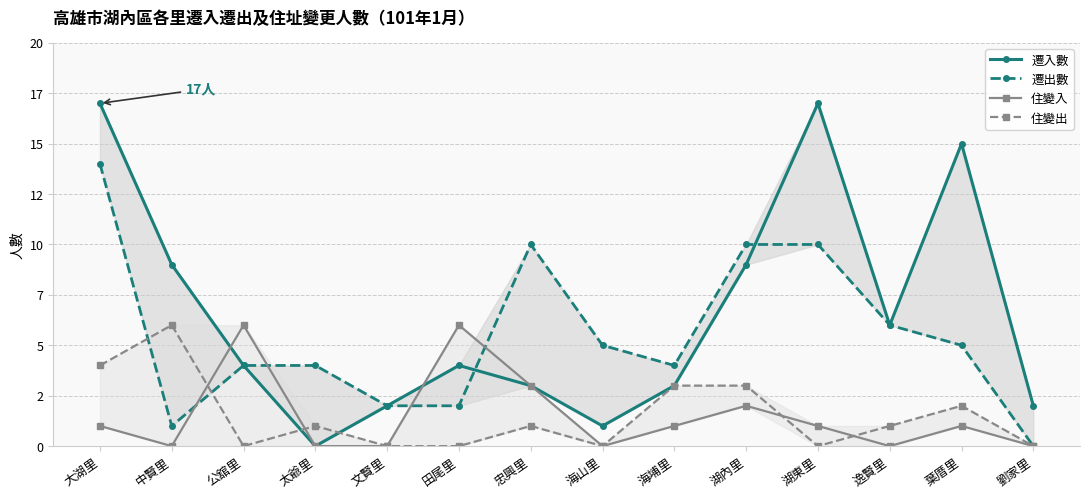

Which category has the highest value in the 遷入數 series?

大湖里